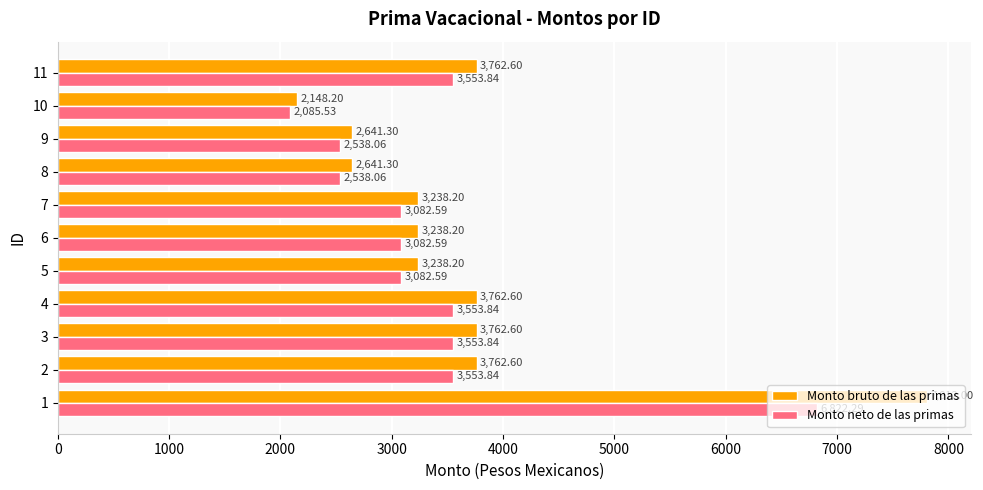

What is the spread (max minus min) of values at 7?

155.6